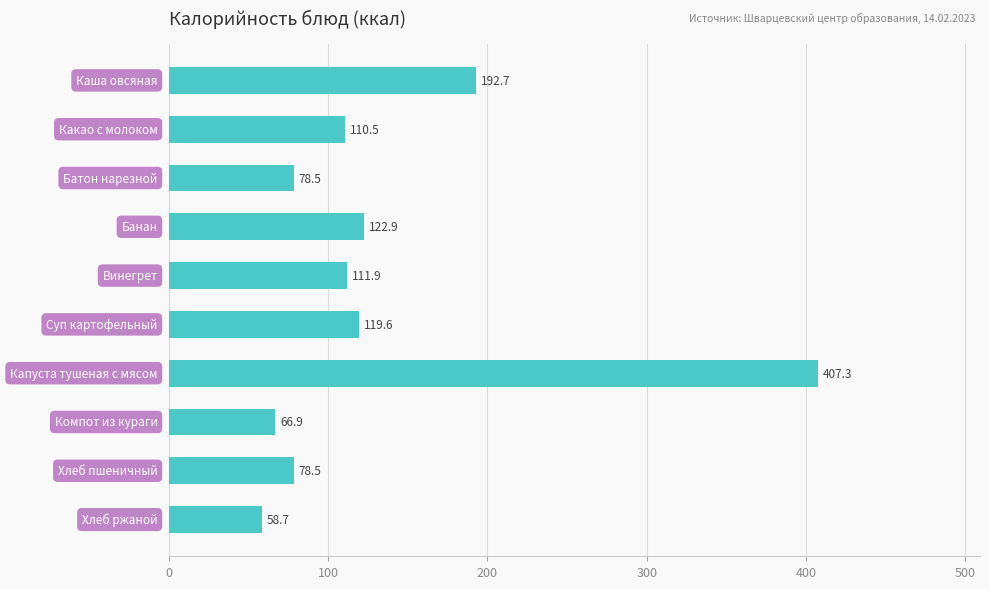

What is the value of the 9th bar from the top?

78.5